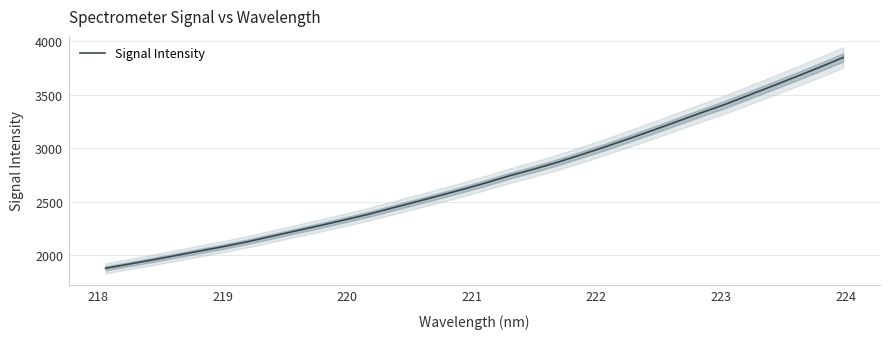

Reading left to right, what are all the values shown in this chart?

1879.0	1918.0	1958.1	1999.7	2041.8	2083.7	2128.7	2178.5	2228.1	2277.6	2328.9	2381.1	2439.3	2497.0	2555.8	2615.3	2678.2	2745.0	2805.2	2869.9	2940.7	3013.7	3089.9	3167.8	3248.1	3328.9	3406.8	3492.4	3578.7	3666.4	3754.9	3847.7